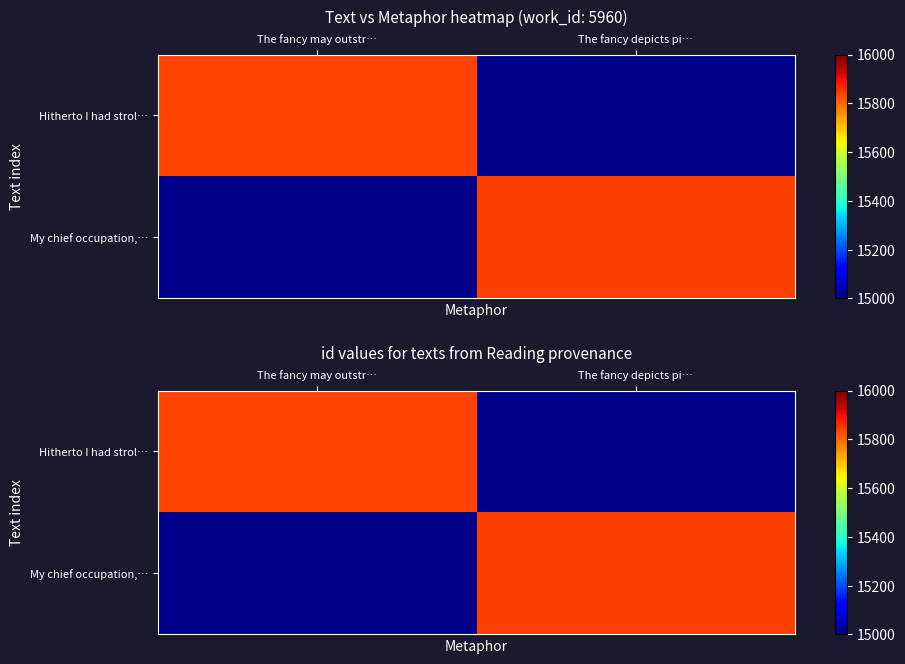

Is it true that My chief occupation,… equals 15843.0 at The fancy depicts pi…?

True